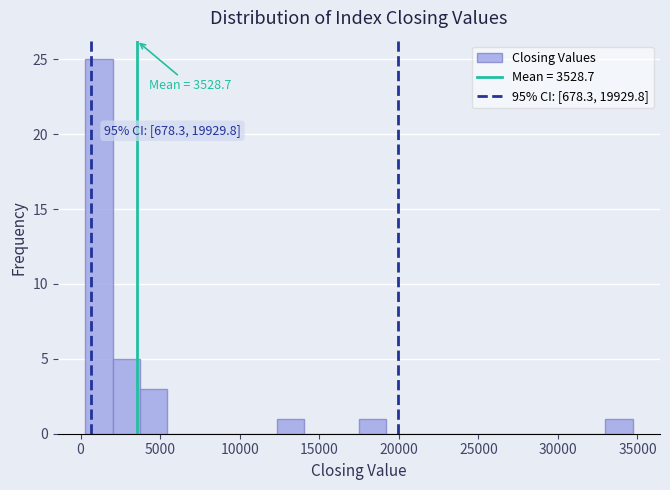

Around what value on the x-axis is the tallest bar? Give the approximate position of its centre, as read against the axis.

1000